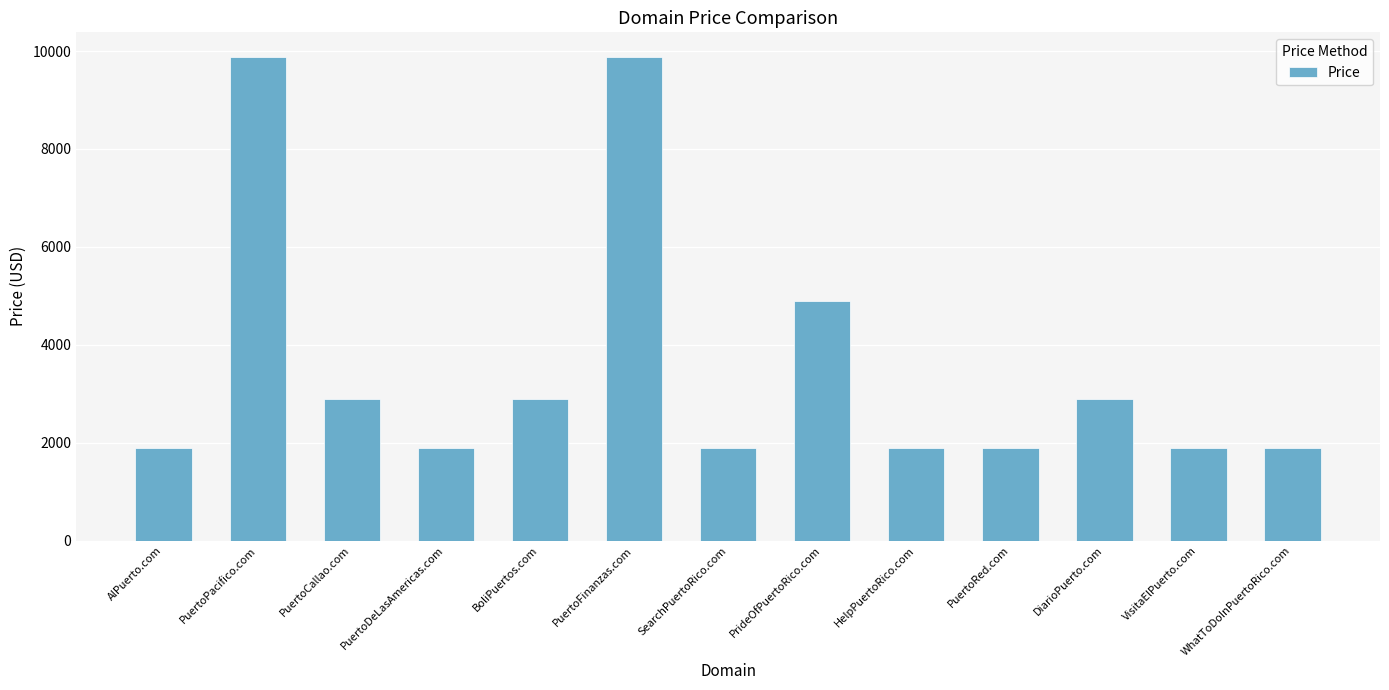

Between VisitaElPuerto.com and PrideOfPuertoRico.com, which is larger?

PrideOfPuertoRico.com